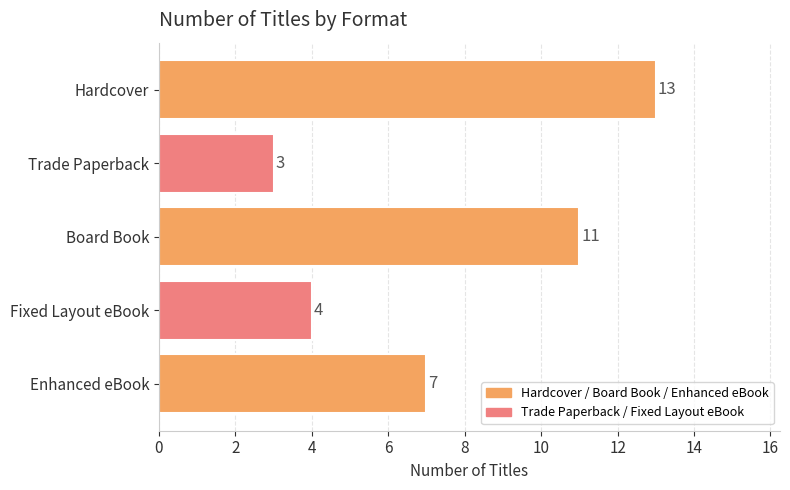

Does the chart contain stacked bars?

No